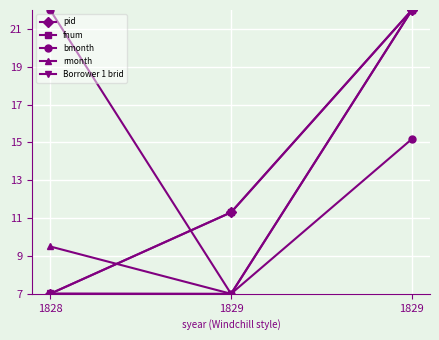

What is the value of the fnum point at the 1st from the left?

7.0